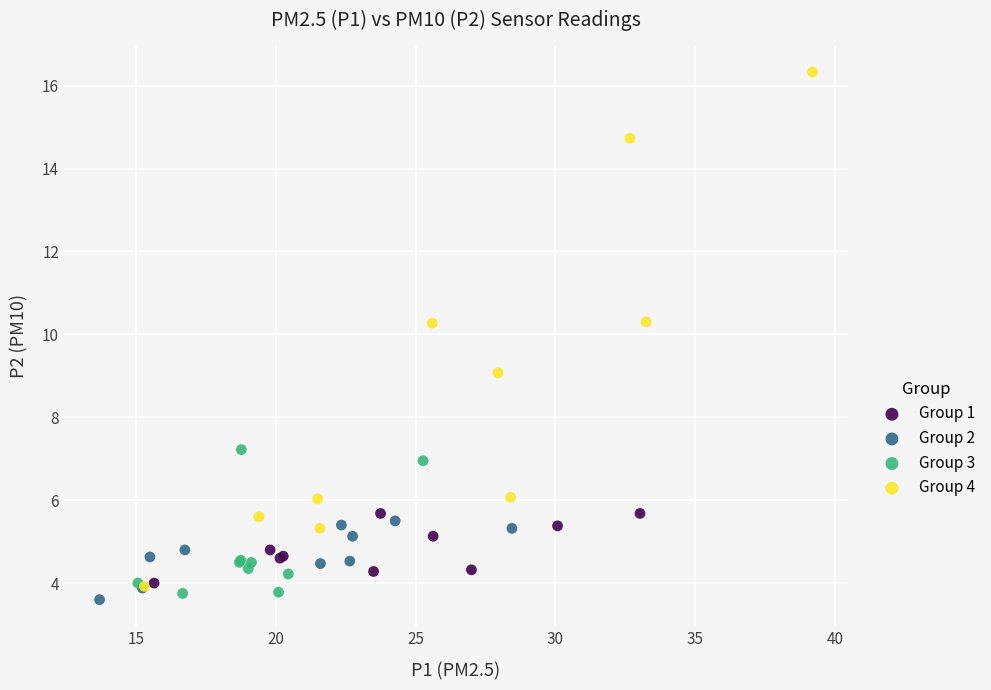

Which series contains the lowest Y value?

Group 2